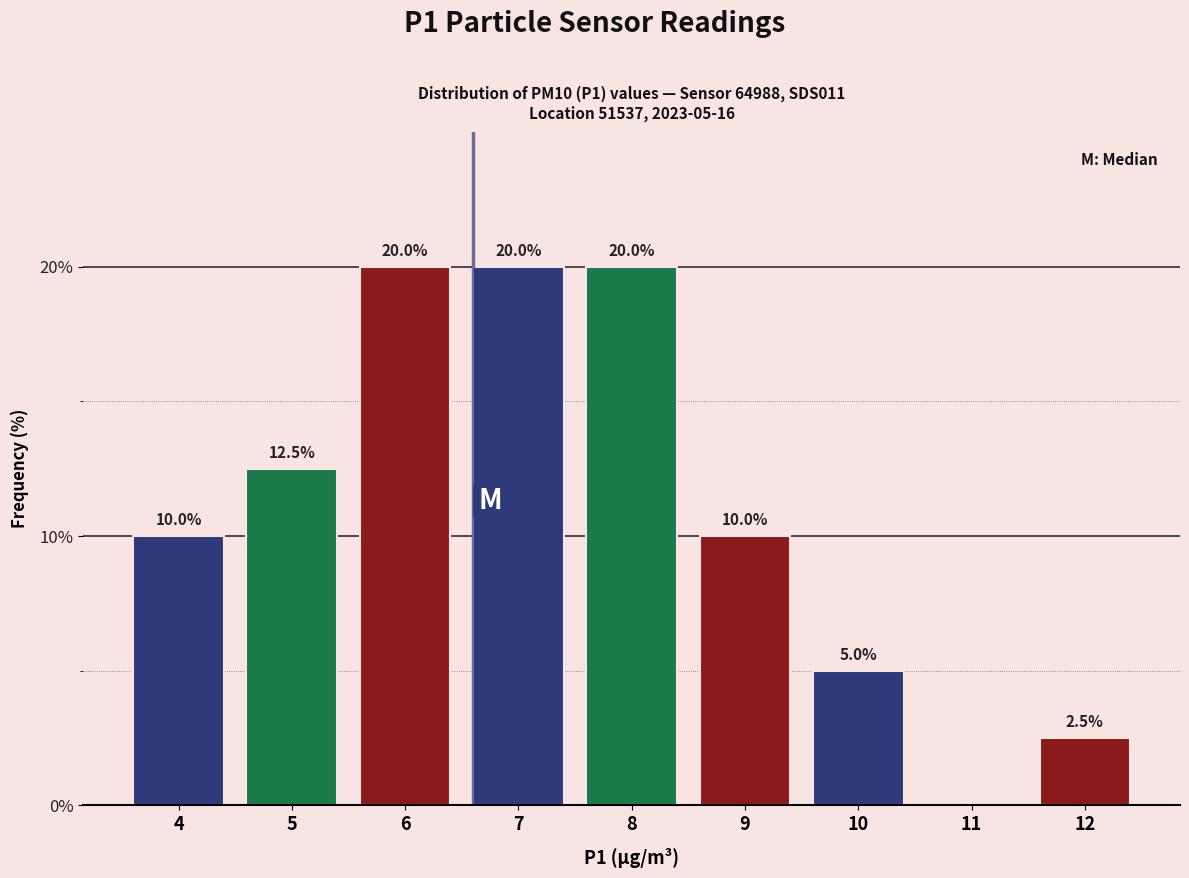

Reading right to left, what are all the values shown in this chart?

12=2.5	11=0.0	10=5.0	9=10.0	8=20.0	7=20.0	6=20.0	5=12.5	4=10.0